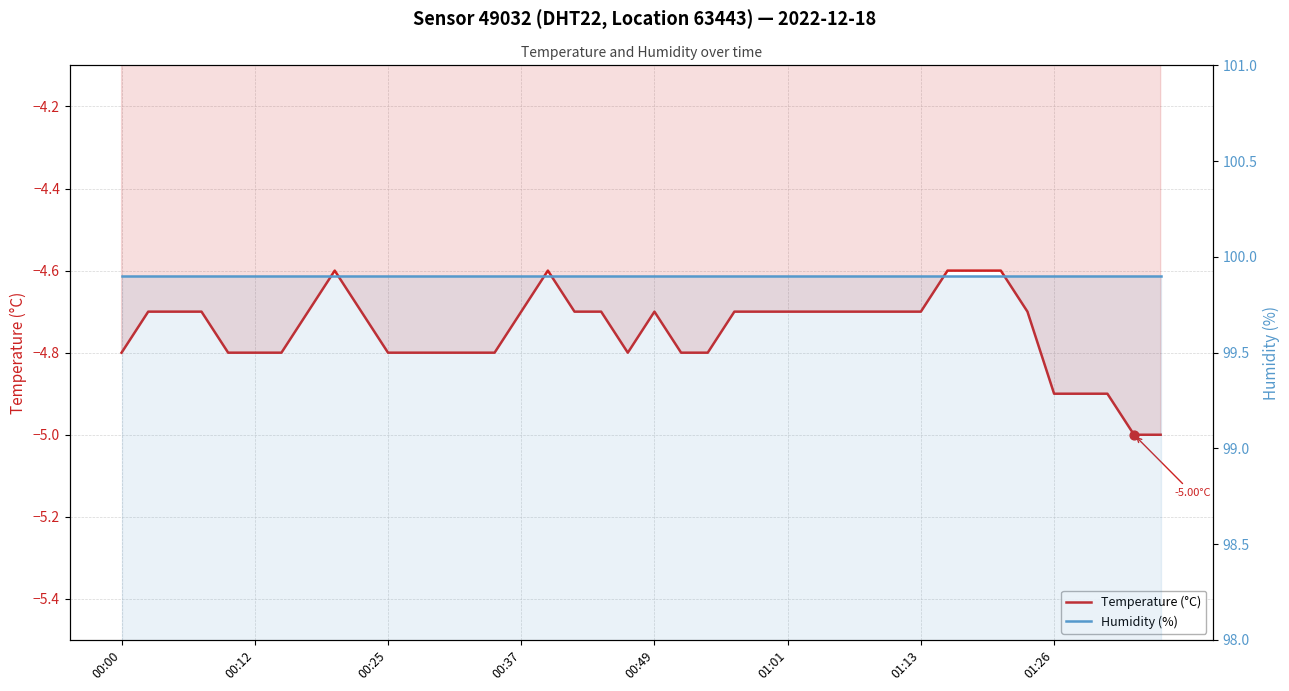

At how many categories does at least one series exceed 58?

40